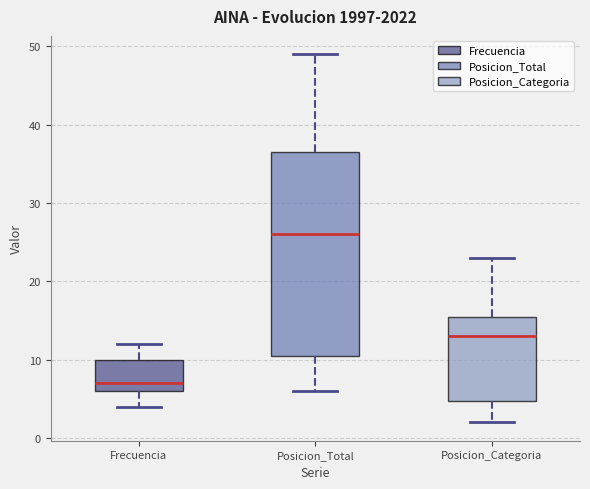

Where does the median line of the box for Frecuencia sit on the y-axis? The values are not printed on the chart, so give them approximately, as read against the axis.

7